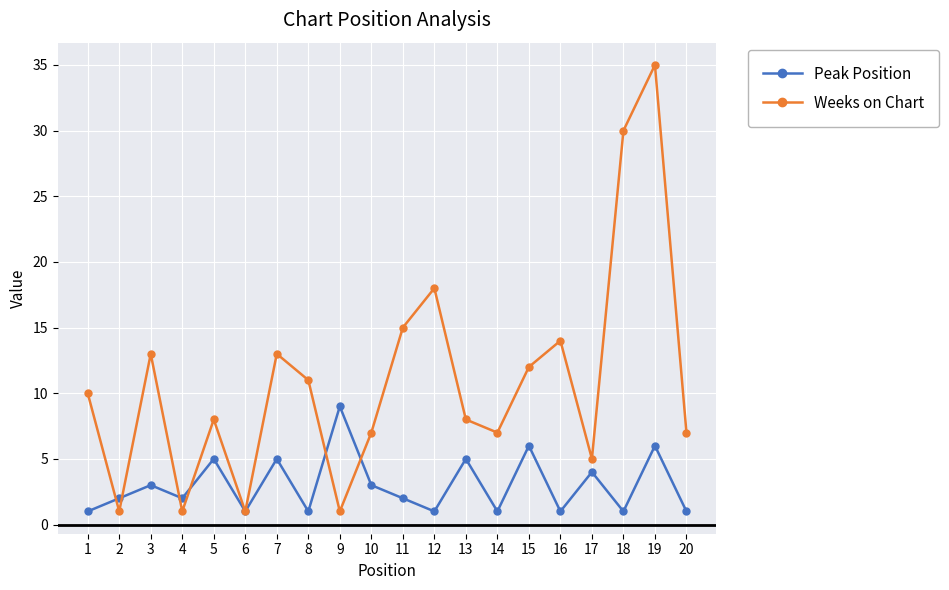

Is it true that Weeks on Chart equals 15 at 11?

True